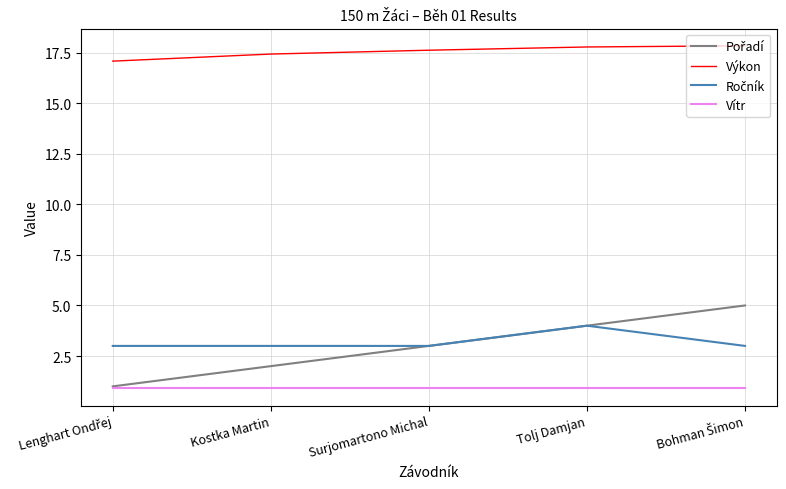

Which series has the largest total across all categories?

Výkon